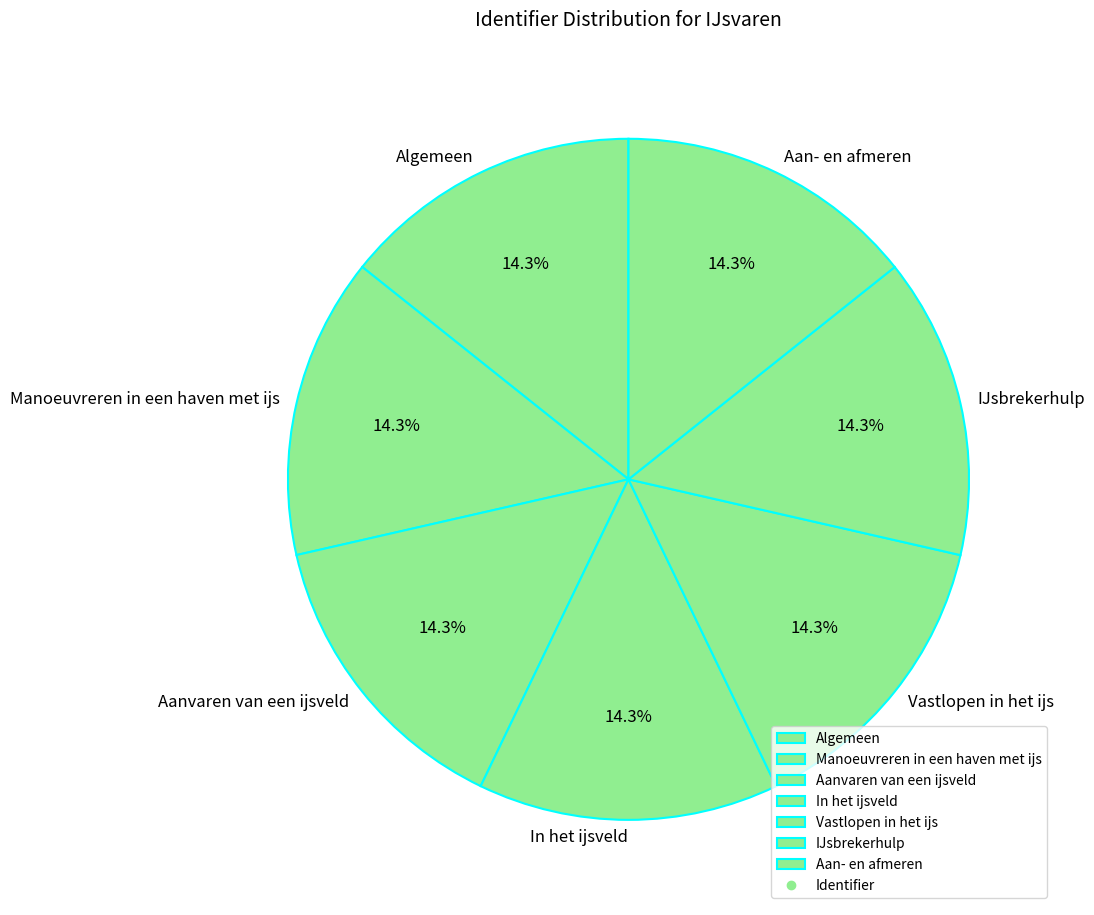

How much of the chart is everything except Manoeuvreren in een haven met ijs?

85.7%